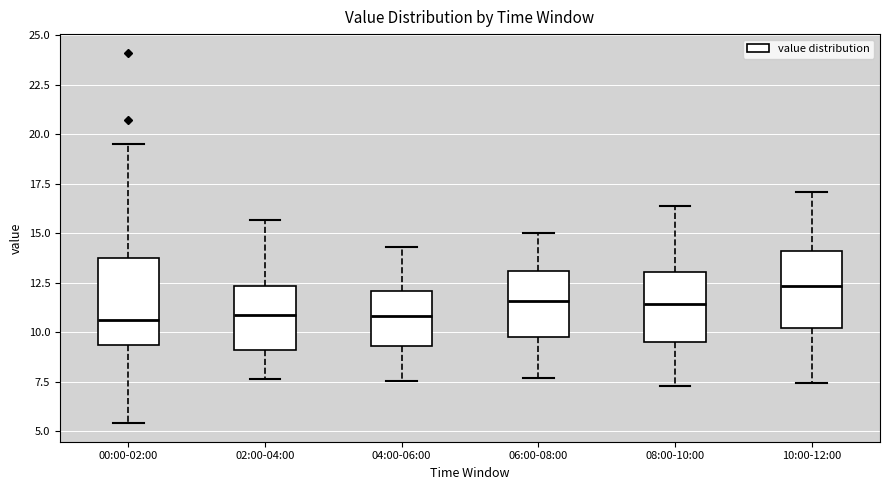

Reading left to right, read every box against the y-axis: the position of its median line, the range the box covers, and the ends of its whiskers. The values are not printed on the chart, so give them approximately, as read against the axis.

00:00-02:00: median 10.5, box 9.5 to 14.0, whiskers 5.5 to 19.5
02:00-04:00: median 11.0, box 9.0 to 12.5, whiskers 7.5 to 15.5
04:00-06:00: median 11.0, box 9.5 to 12.0, whiskers 7.5 to 14.5
06:00-08:00: median 11.5, box 10.0 to 13.0, whiskers 7.5 to 15.0
08:00-10:00: median 11.5, box 9.5 to 13.0, whiskers 7.5 to 16.5
10:00-12:00: median 12.5, box 10.0 to 14.0, whiskers 7.5 to 17.0